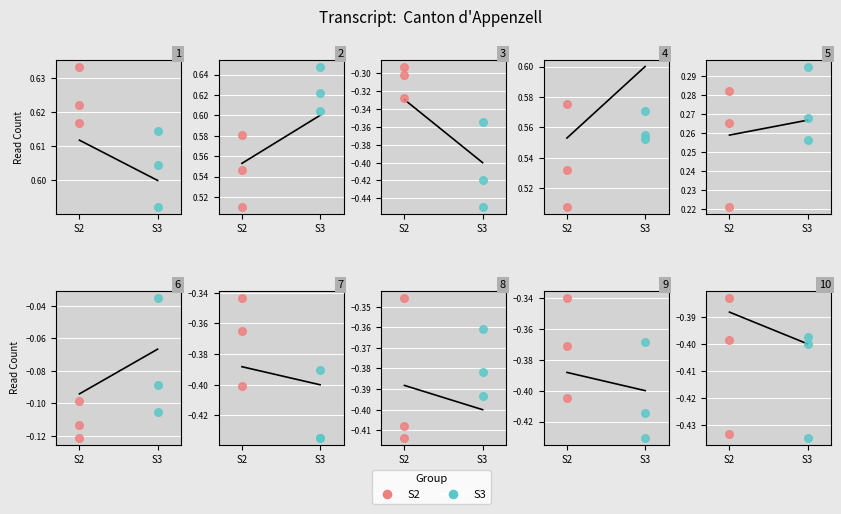

Is the value of S2 at 2 greater than the value of S3 at S3?

Yes